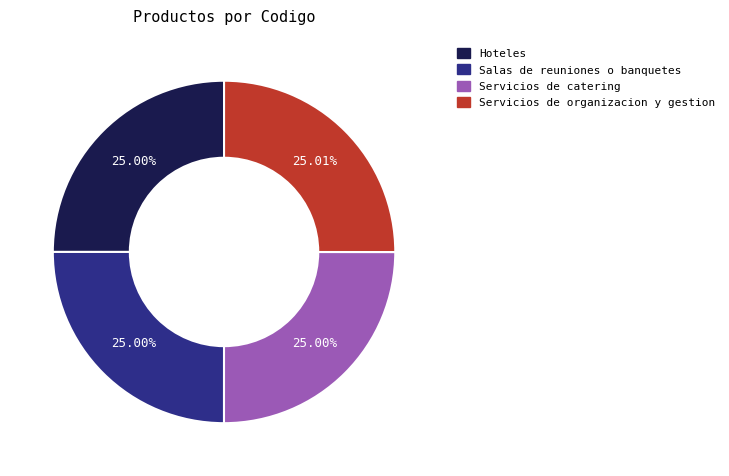

Does Hoteles account for over 50% of the chart?

No